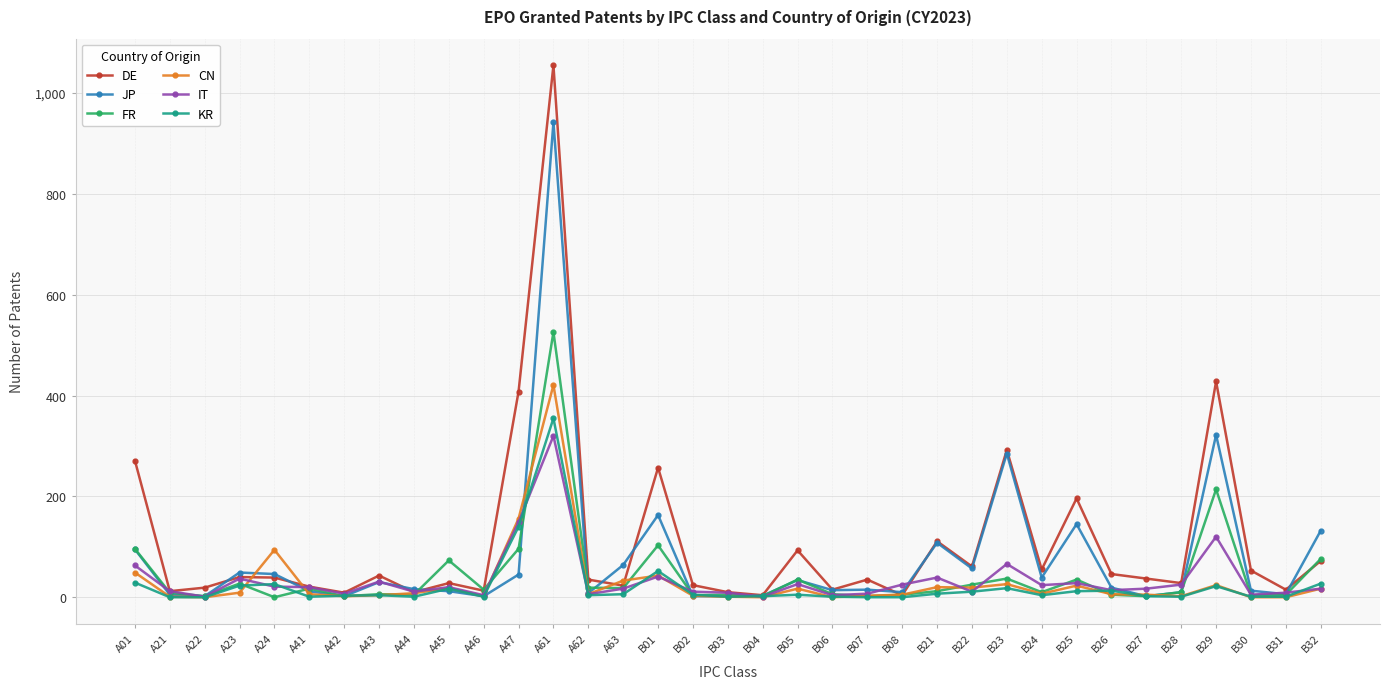

What is the label of the 27th point from the right?

A44